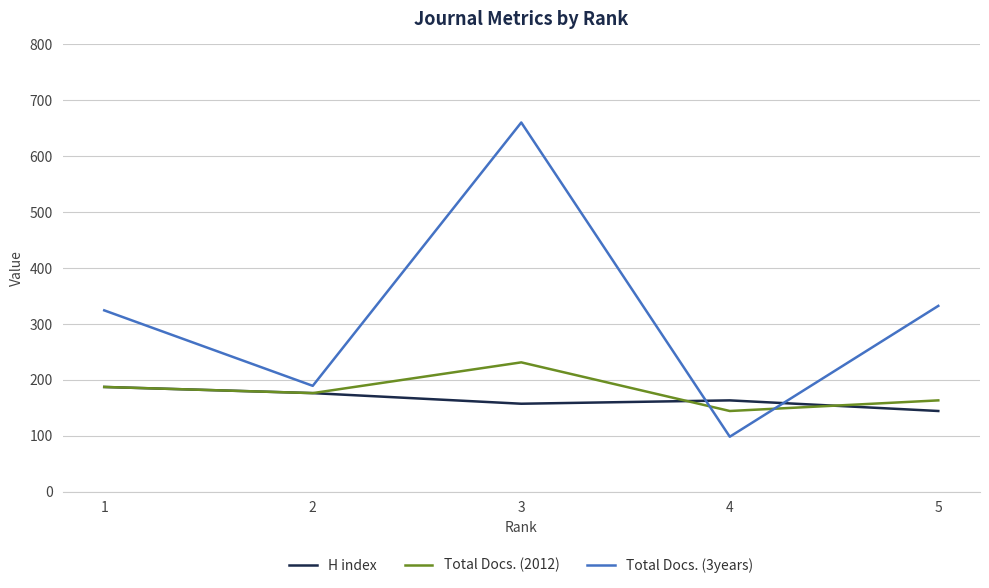

Reading right to left, extract all data points from this chart.

H index: 144	163	157	176	187
Total Docs. (2012): 163	144	231	176	187
Total Docs. (3years): 332	98	660	189	324